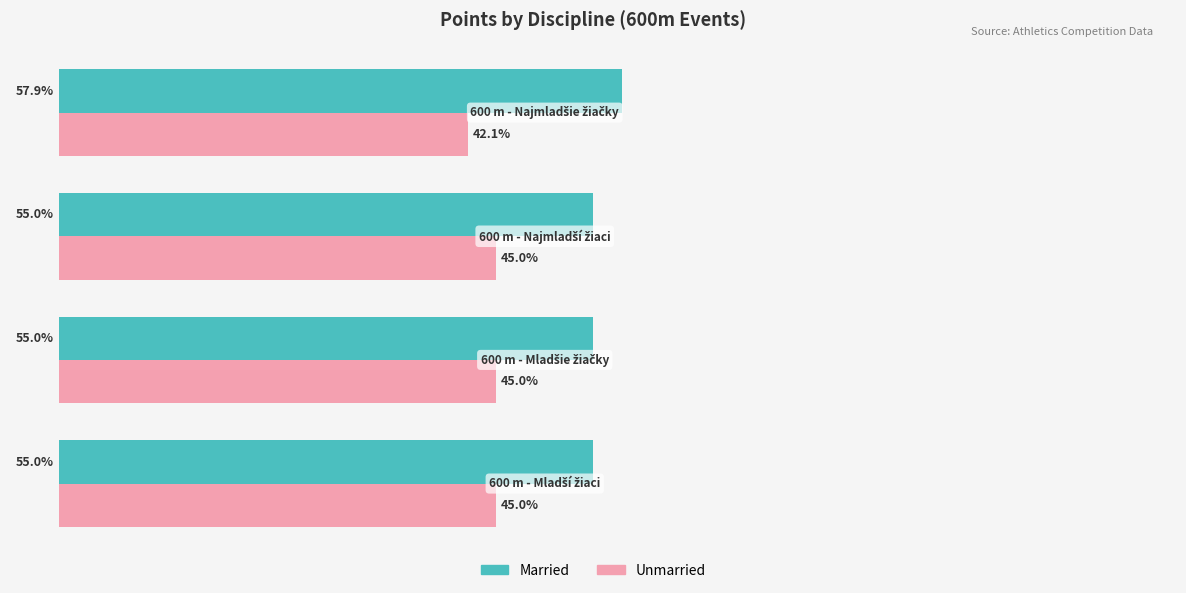

List the series in order of their peak value, lowest first.

Unmarried, Married